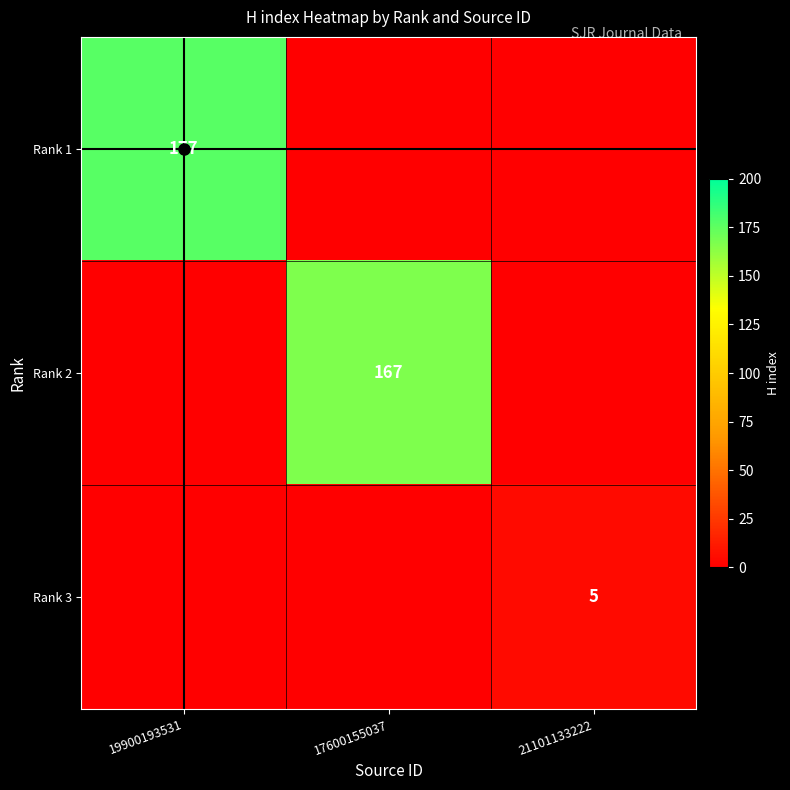

True or false: Rank 2 has a value of 229 at 17600155037.

False